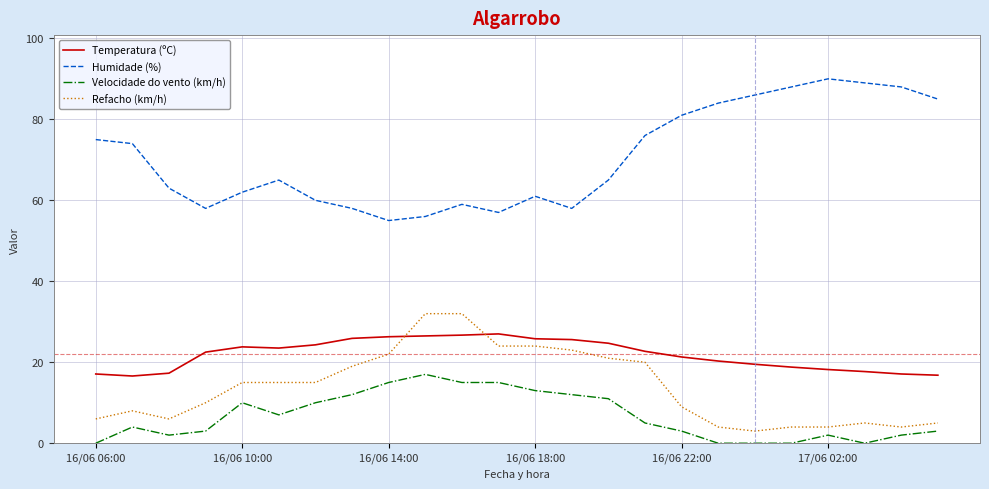

What is the minimum value for Humidade (%)?

55.0